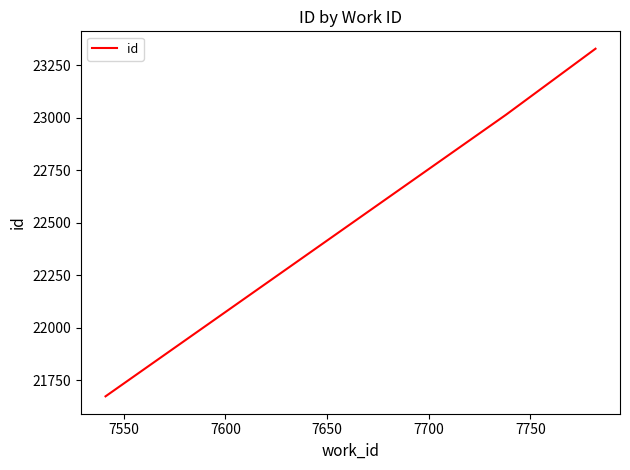

What is the sum of all values?

68016